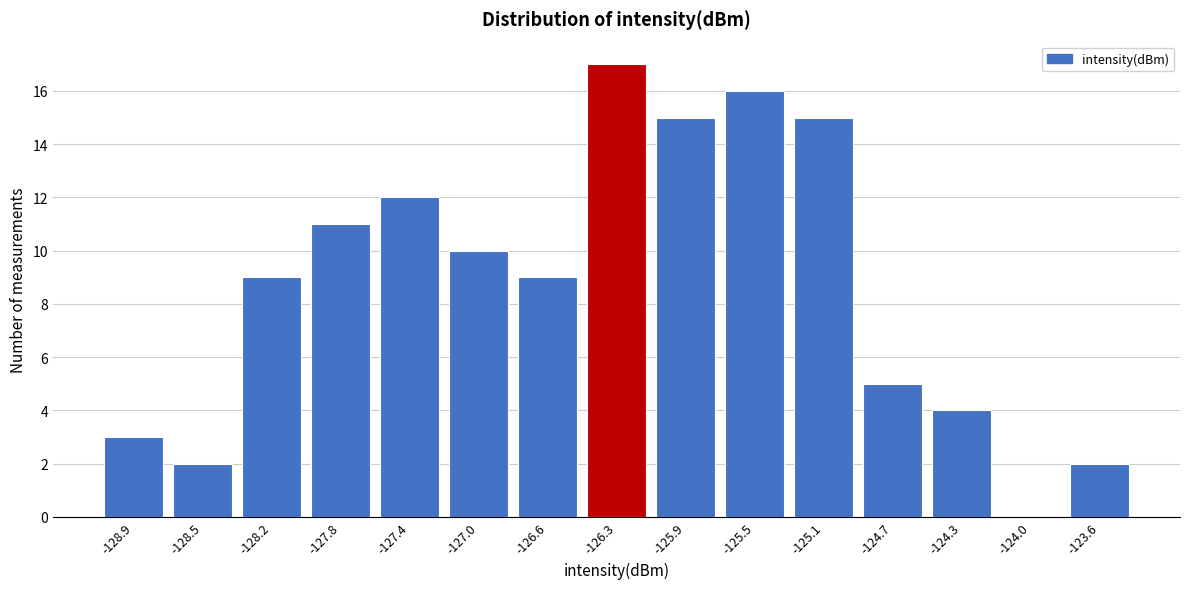

Reading right to left, extract all data points from this chart.

-123.6=2	-124.0=0	-124.3=4	-124.7=5	-125.1=15	-125.5=16	-125.9=15	-126.3=17	-126.6=9	-127.0=10	-127.4=12	-127.8=11	-128.2=9	-128.5=2	-128.9=3